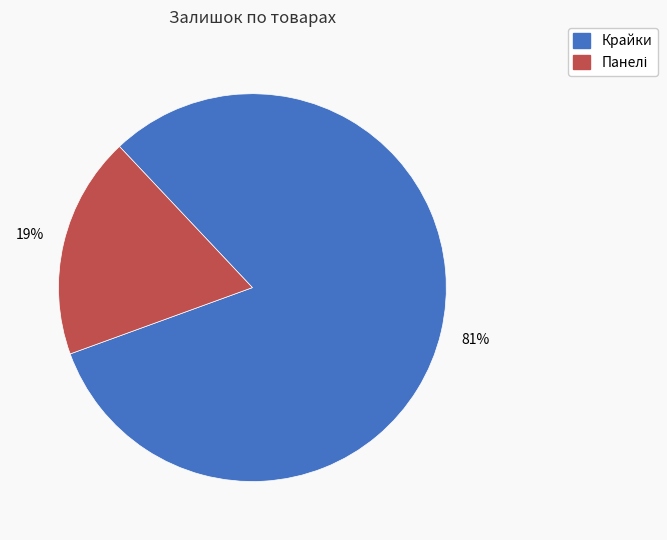

To the nearest percent, what is the average slice percentage?

50%